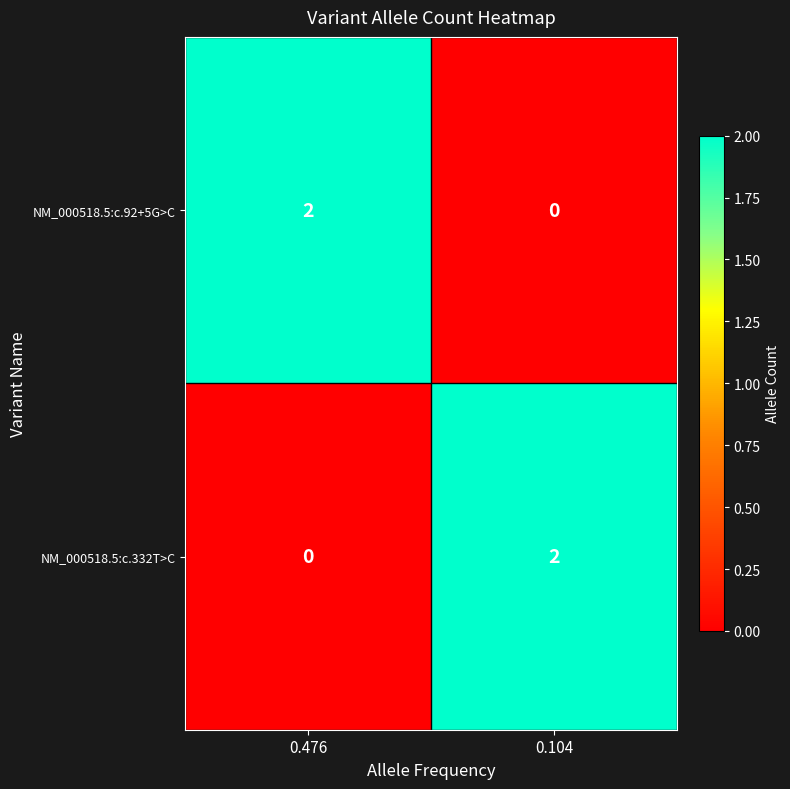

What is the total value across all series at 0.476?

2